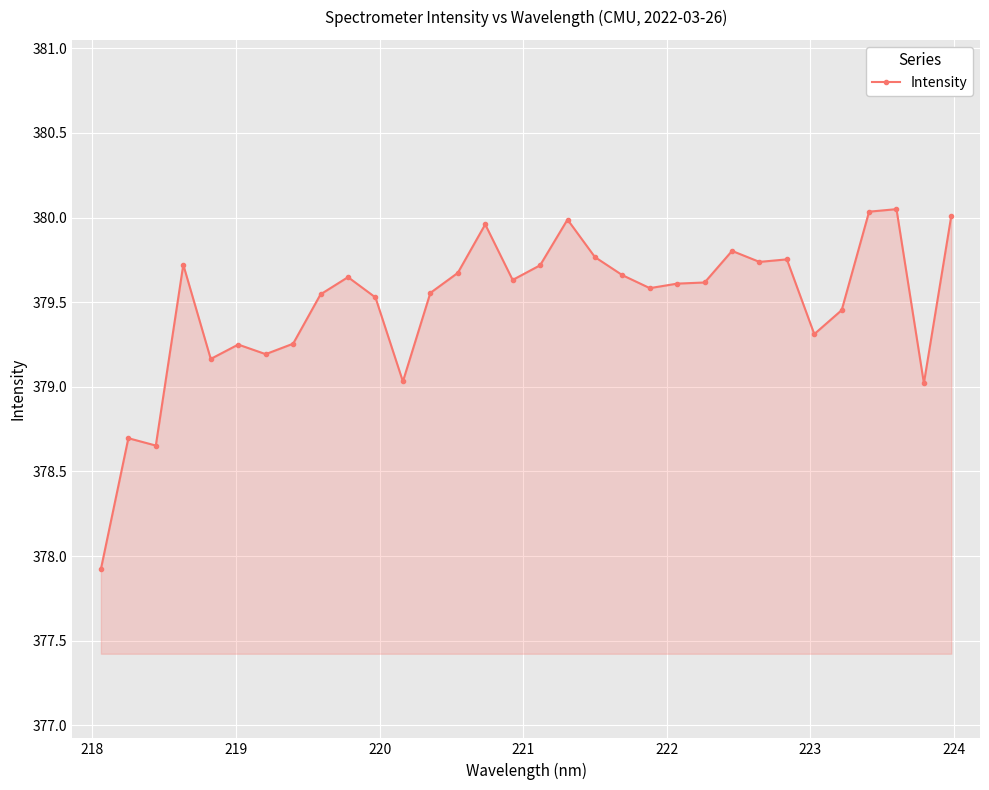

What is the difference between the second highest and minimum values?

2.1